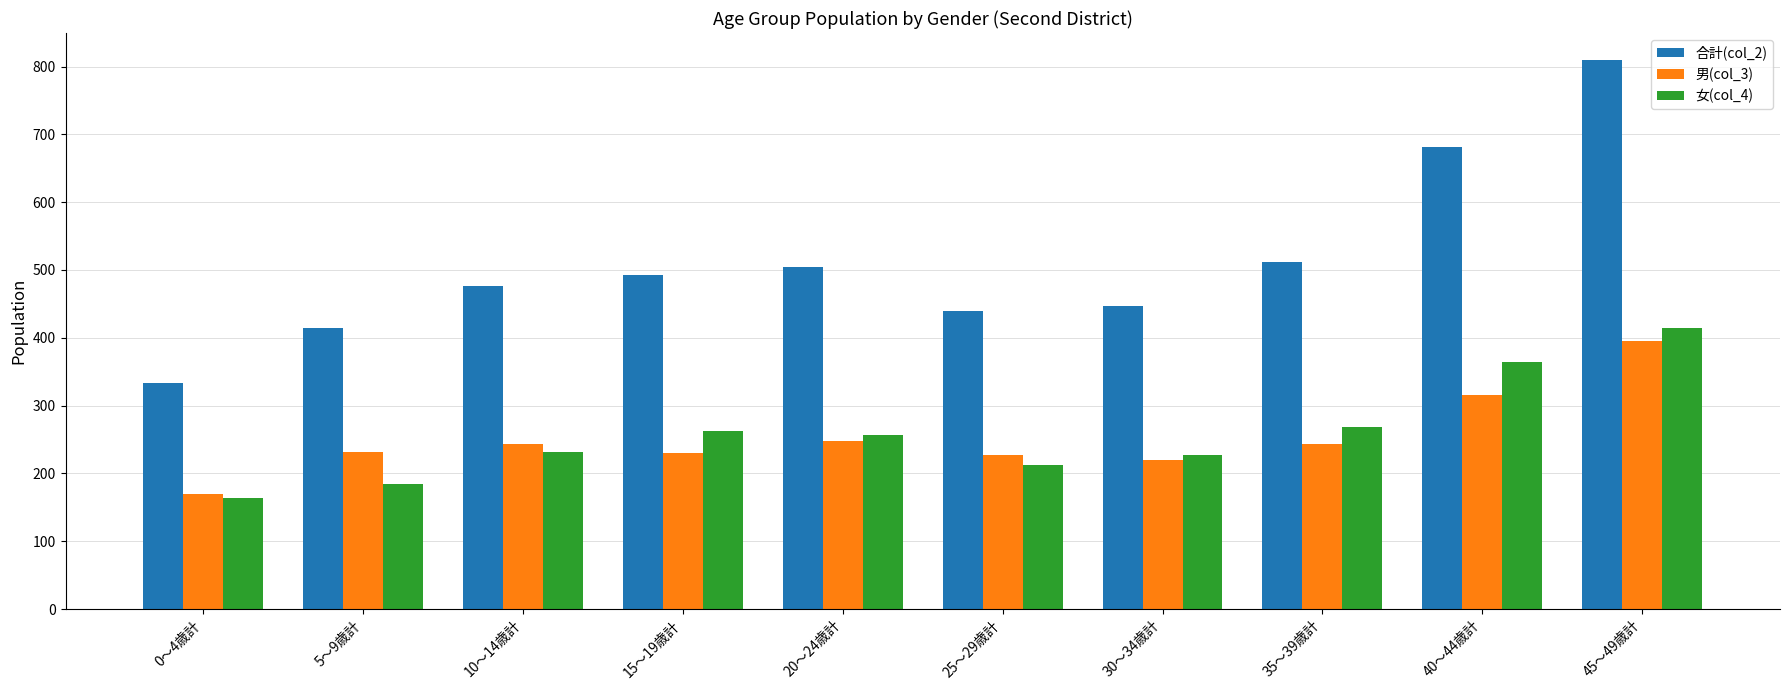

The 合計(col_2) series shows 243 at 30～34歳計. True or false?

False